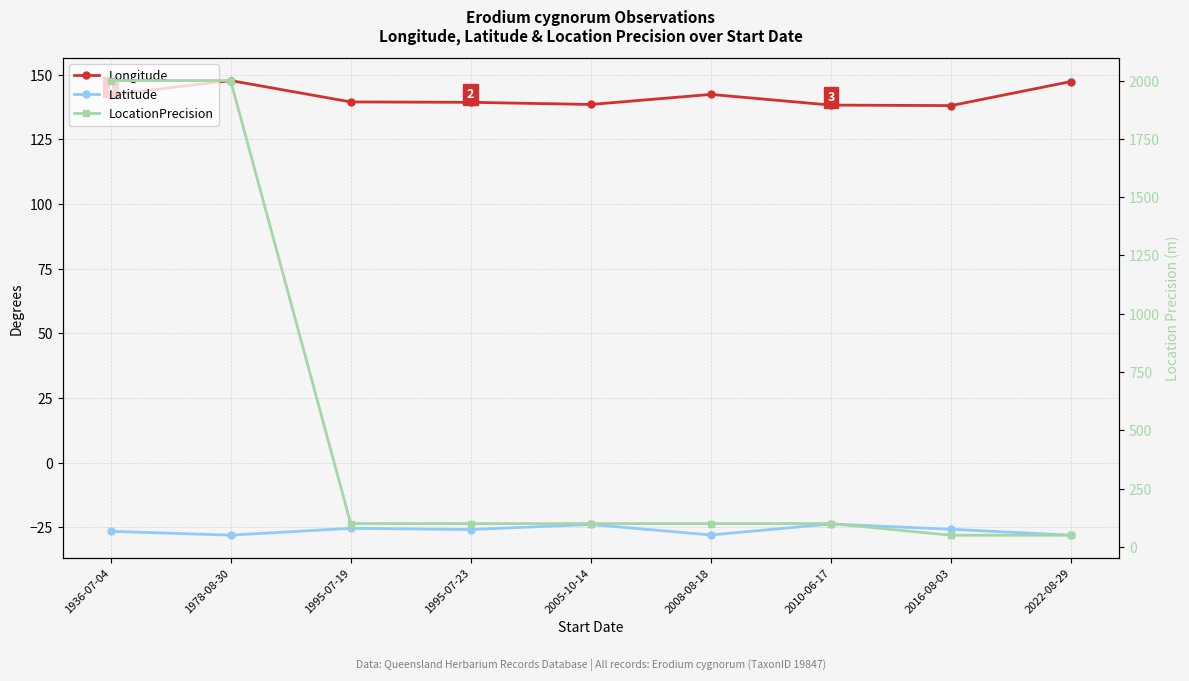

Where is the first local minimum for Longitude?

2005-10-14